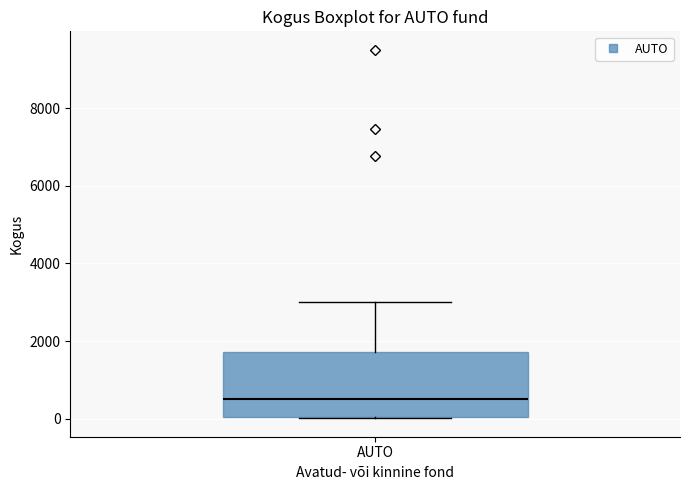

Where does the upper whisker of the box for AUTO end on the y-axis? The values are not printed on the chart, so give them approximately, as read against the axis.

3000